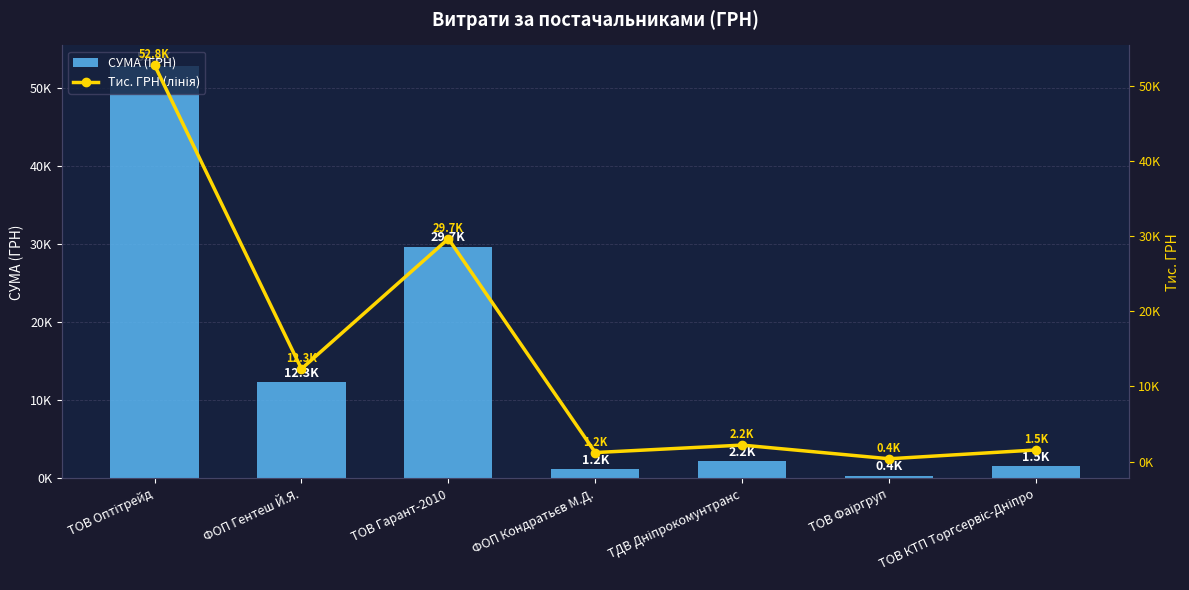

What are all the series names shown in the legend?

СУМА (ГРН), Тис. ГРН (лінія)